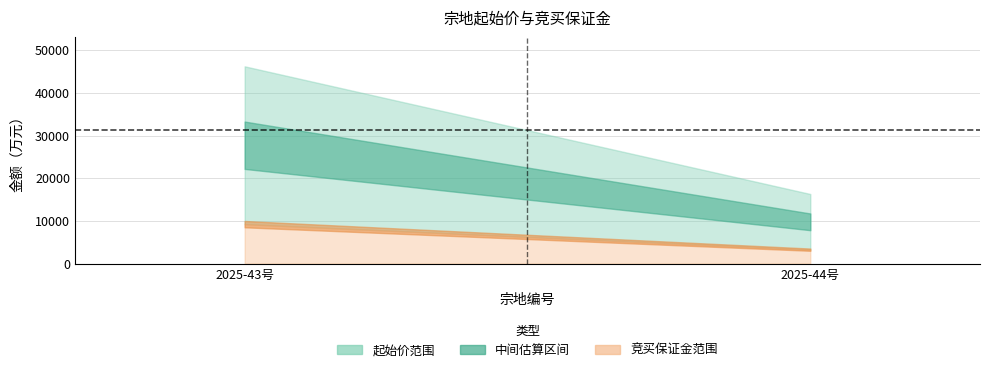

List the labels in order of 竞买保证金（万元） value, largest first.

2025-43号, 2025-44号